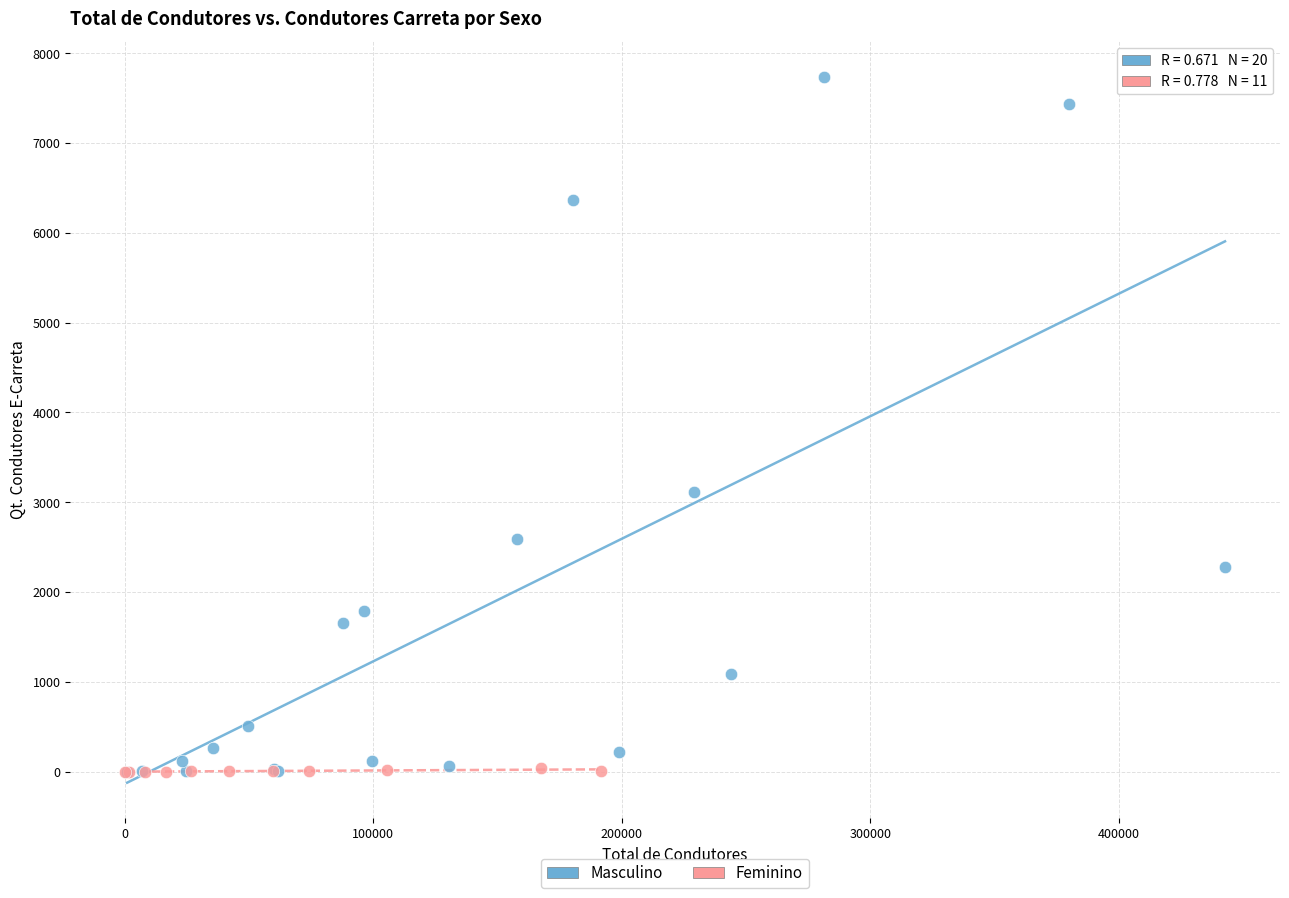

Which series contains the highest Y value?

Masculino